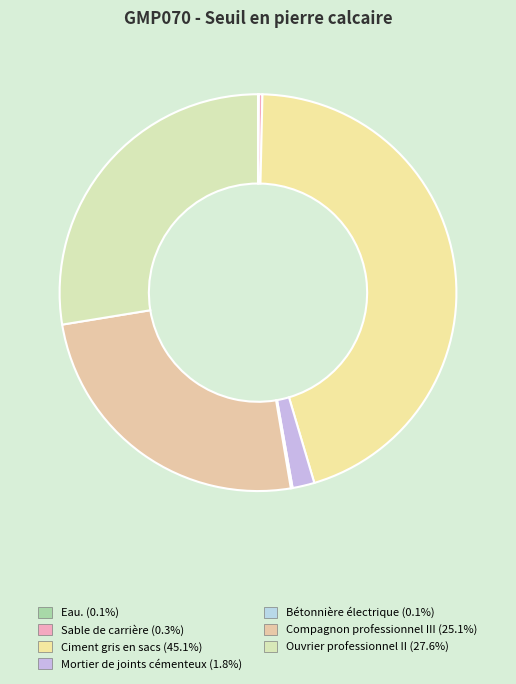

Rank the categories by value from highest to lowest.

Ciment gris en sacs, Ouvrier professionnel II, Compagnon professionnel III, Mortier de joints cémenteux, Sable de carrière, Bétonnière électrique, Eau.